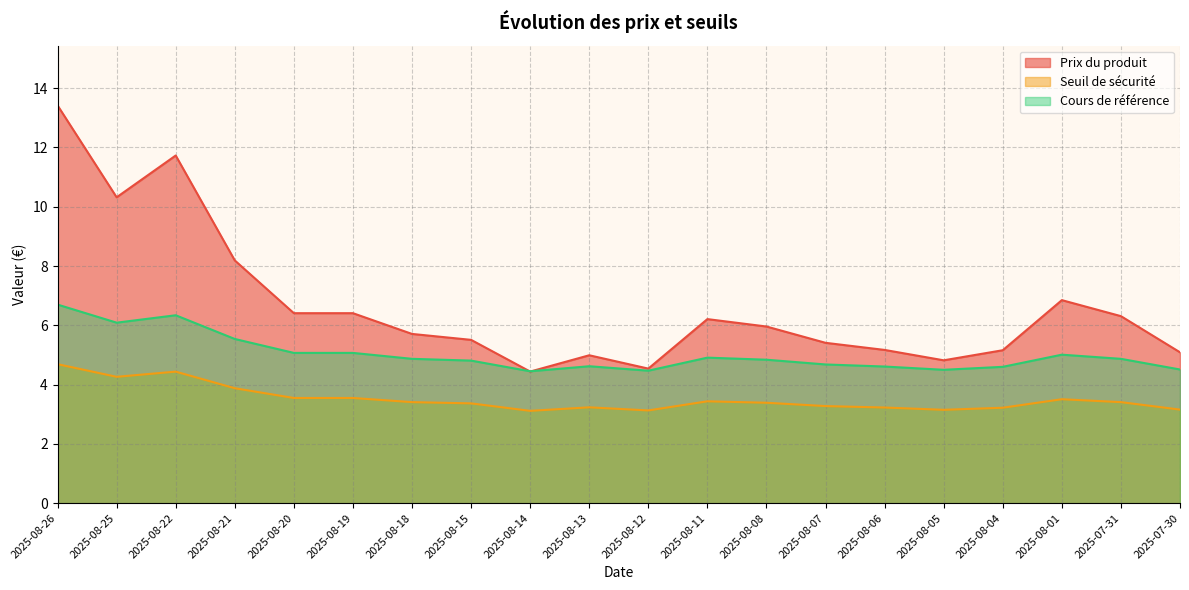

How many interior local valleys does the Cours de référence series have?

4